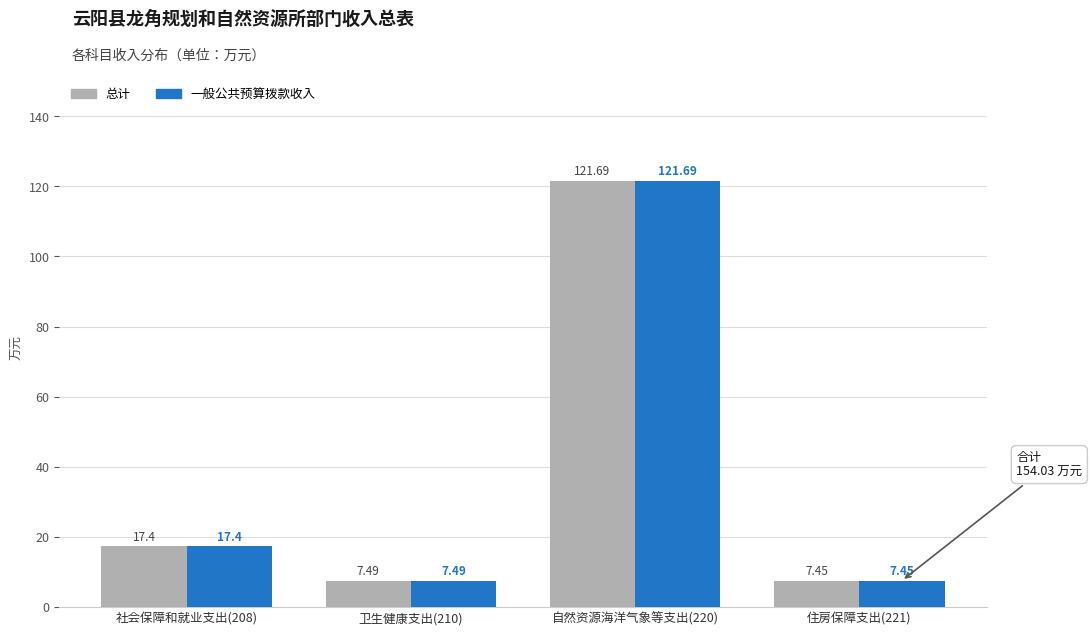

The value of 总计 at 社会保障和就业支出(208) is 17.4. True or false?

True